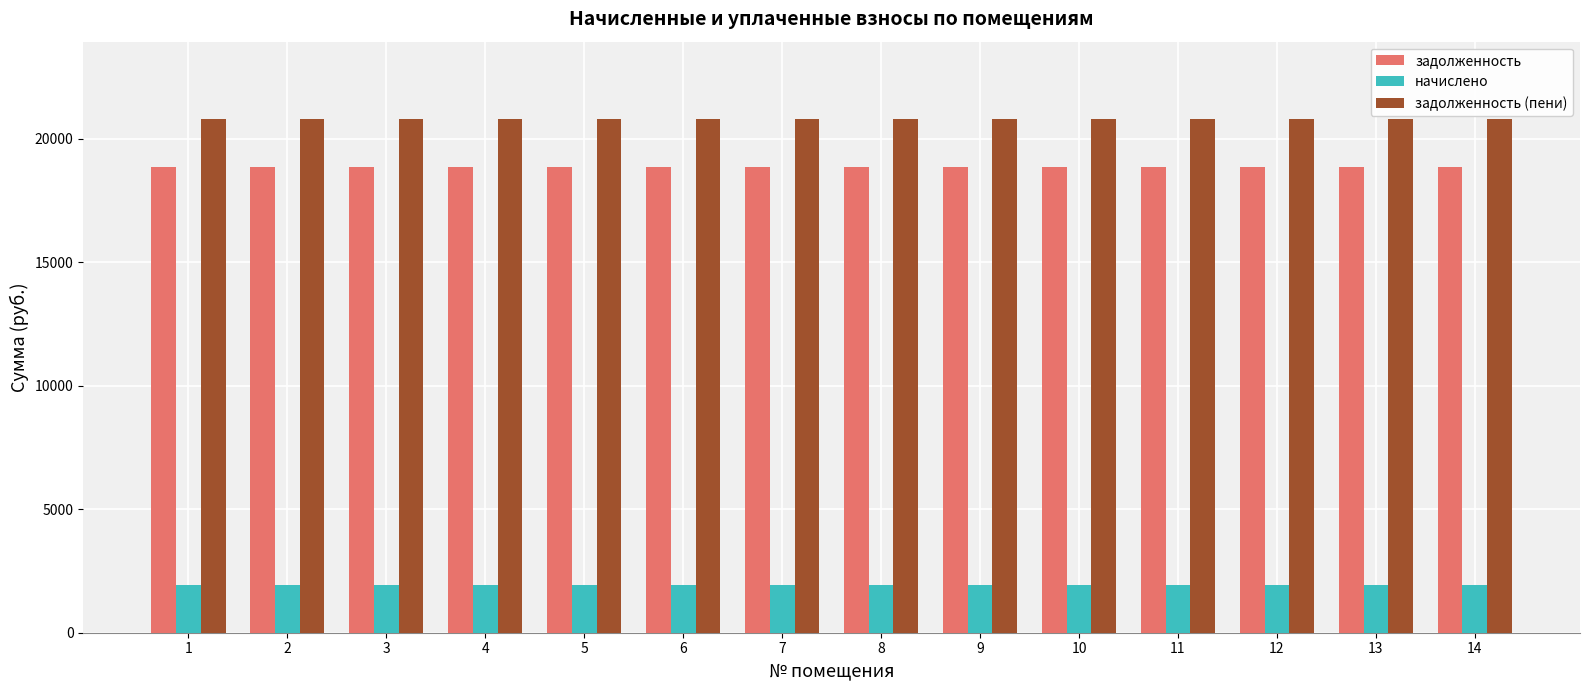

What is the highest value of the начислено series?

1950